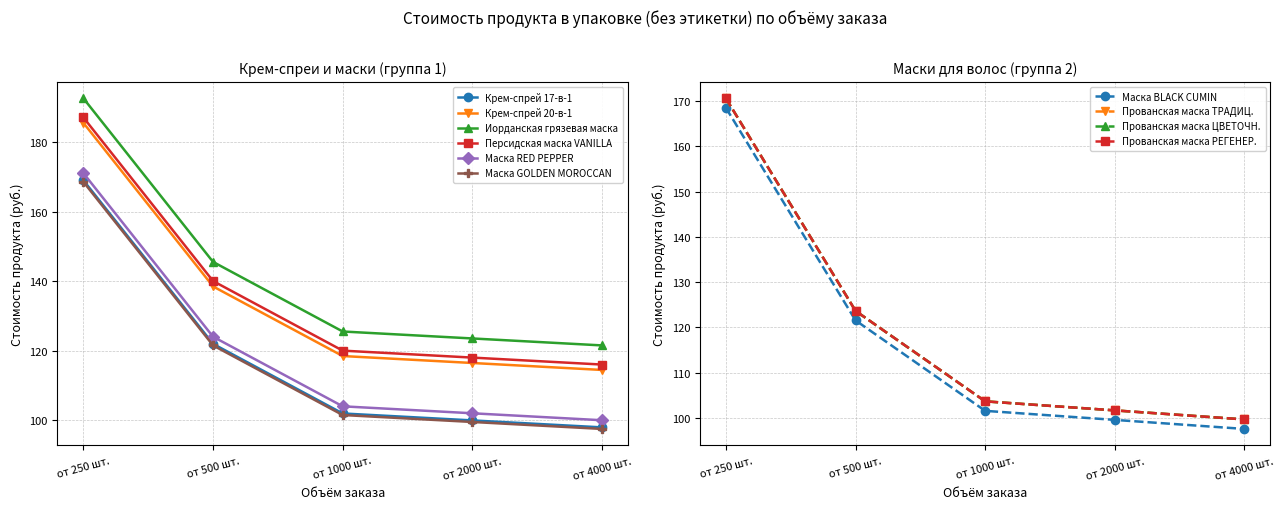

At which label is Маска RED PEPPER closest to 151?

от 500 шт.